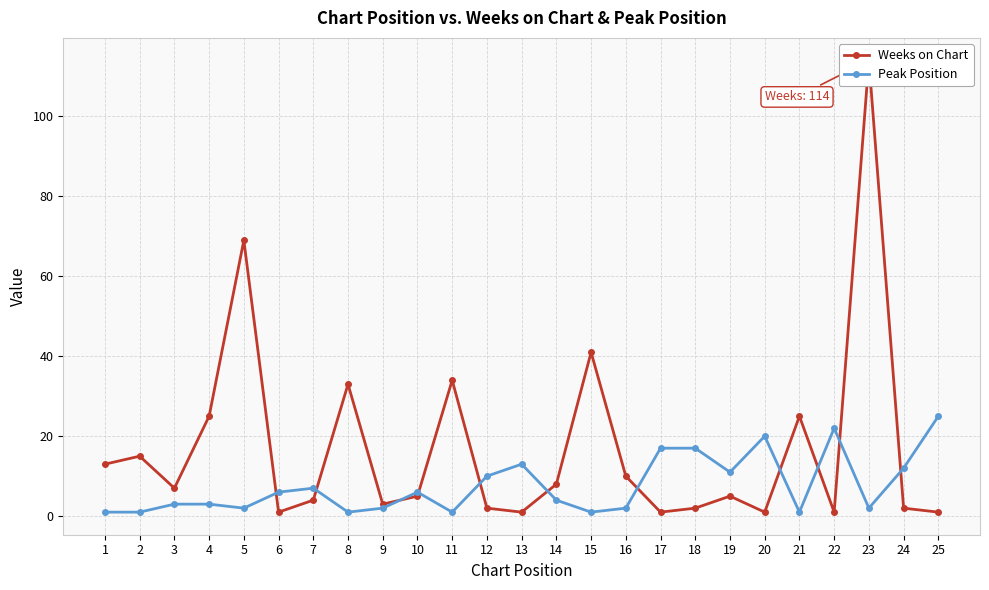

List the labels in order of Weeks on Chart value, smallest first.

6, 13, 17, 20, 22, 25, 12, 18, 24, 9, 7, 10, 19, 3, 14, 16, 1, 2, 4, 21, 8, 11, 15, 5, 23